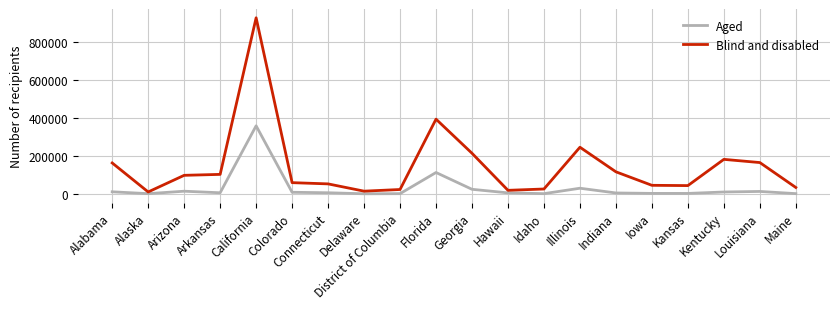

How many distinct data groups are displayed?

2